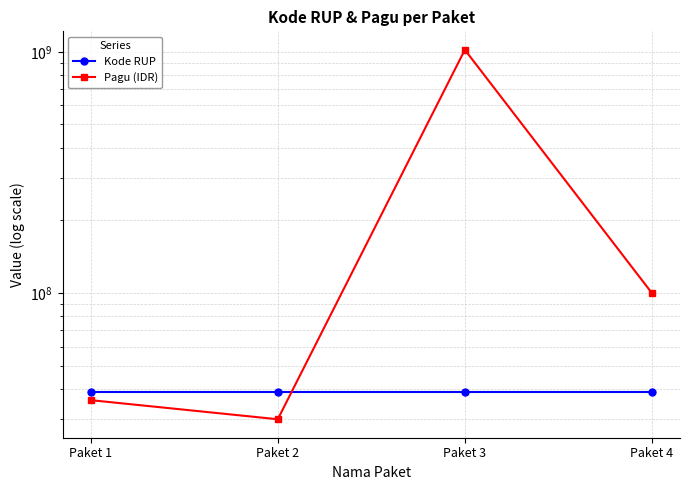

What is the average value of the Pagu (IDR) series?

296500000